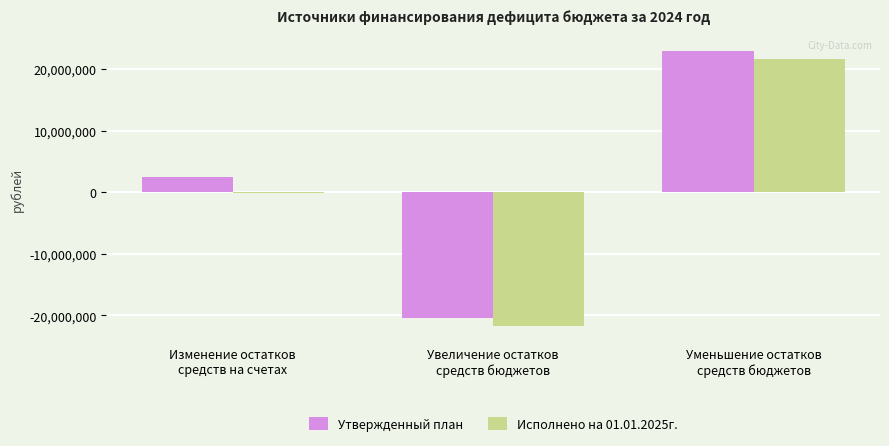

What is the greatest value displayed?

22857026.8